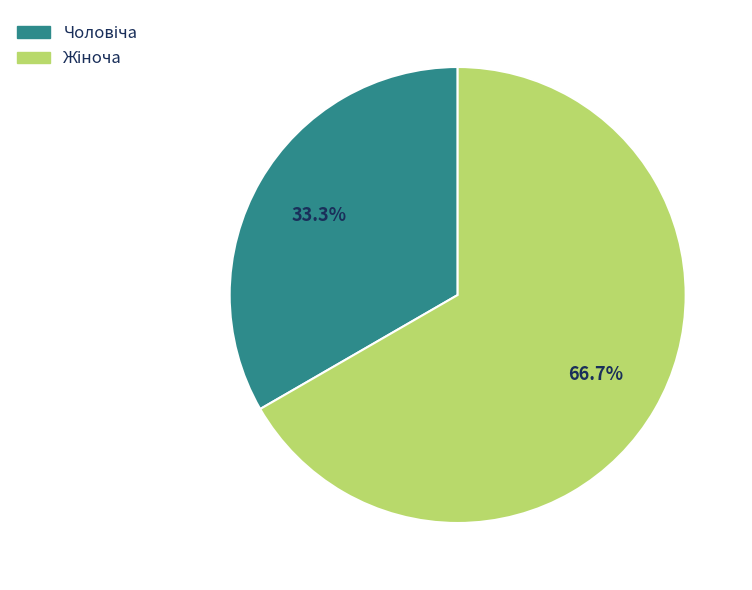

Does Чоловіча account for over 50% of the chart?

No